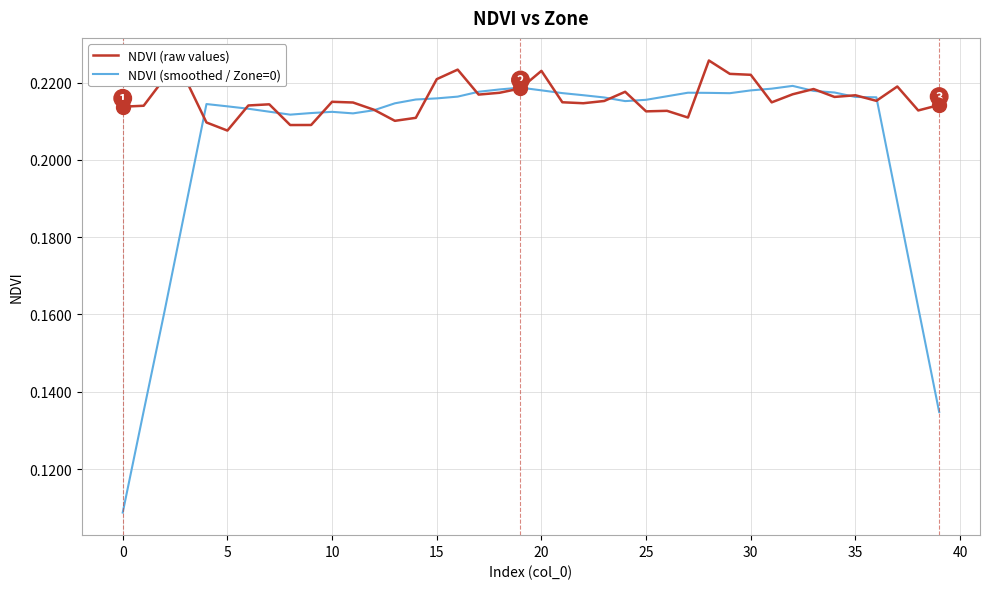

Does the chart display data point markers on the line(s)?

No